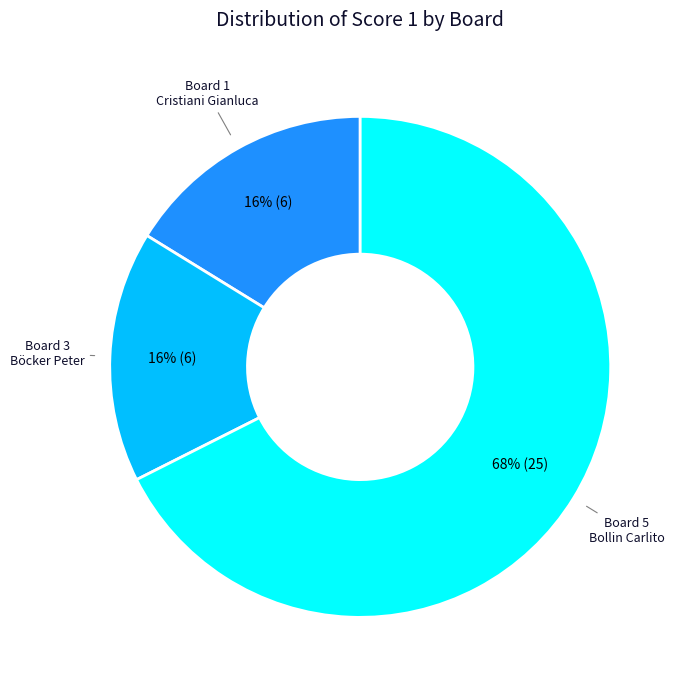

How many segments does this pie chart have?

3